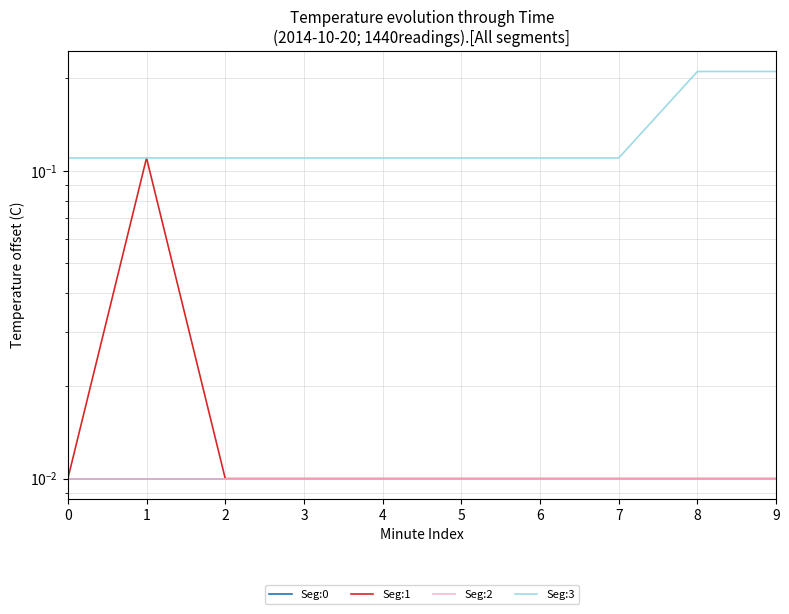

True or false: Seg:0 and Seg:2 cross at least once.

False